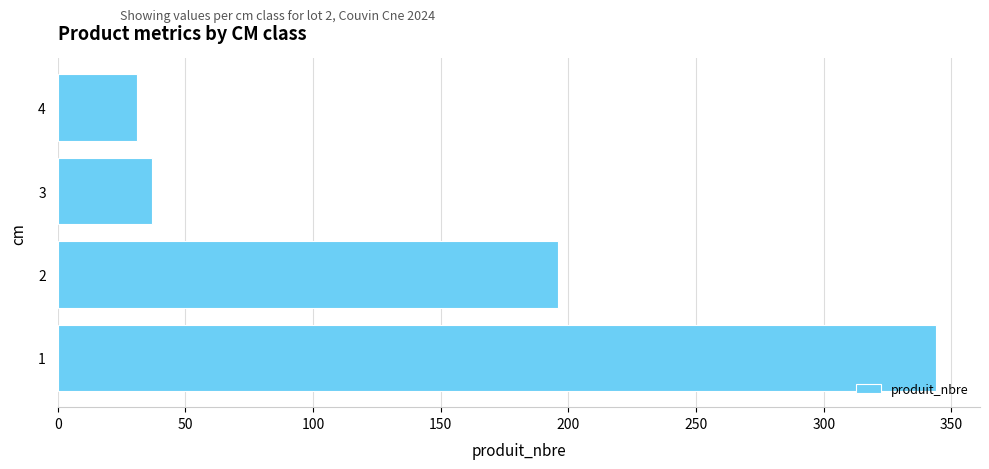

Which category has the lowest value across all series?

4